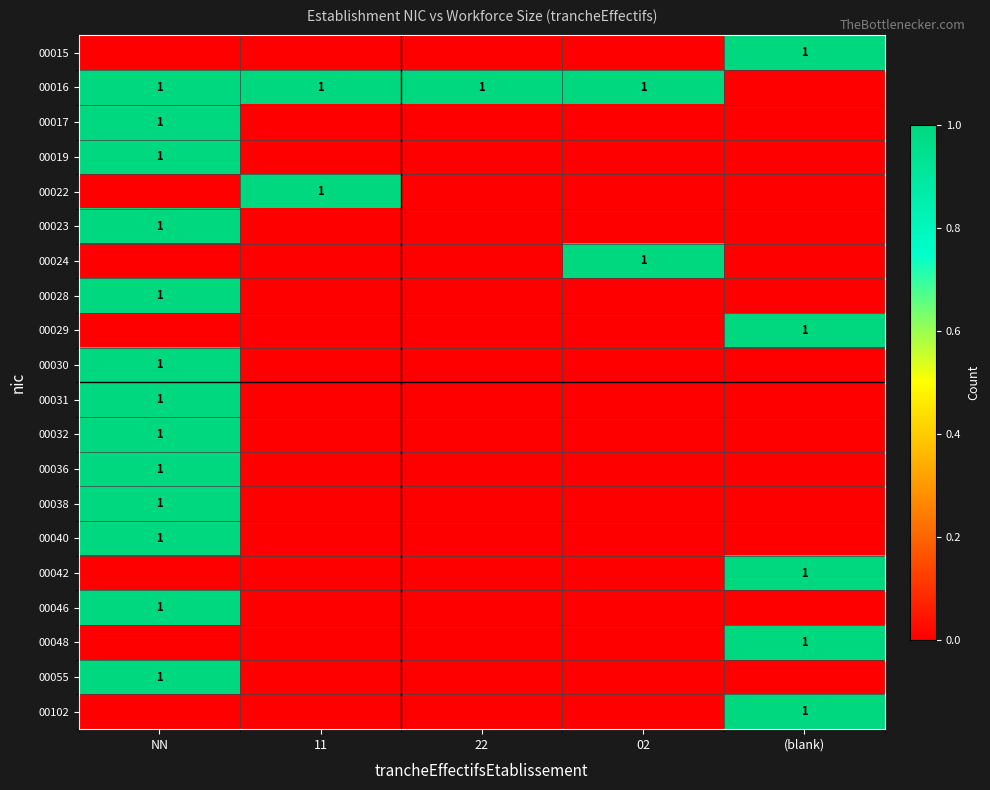

What is the difference between the highest and lowest values at NN?

1